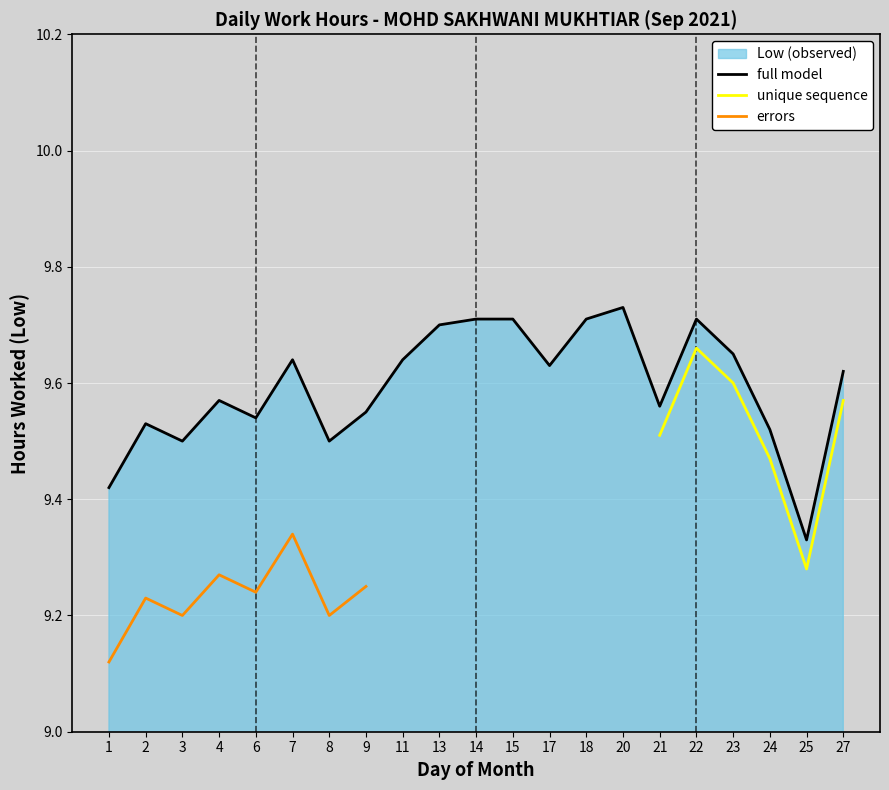

What value does the data have at 11?

9.6